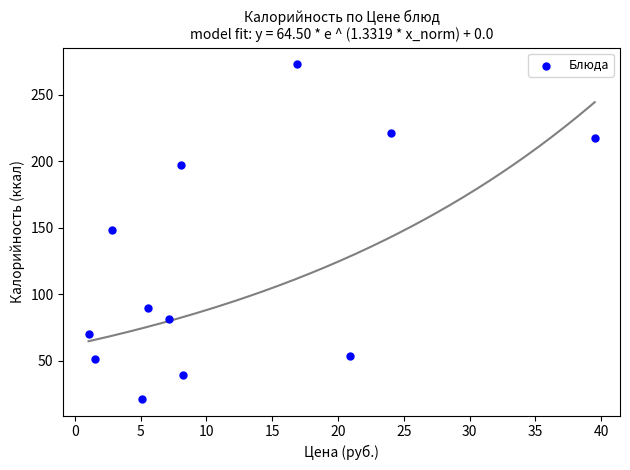

What is the average Y value?

121.8